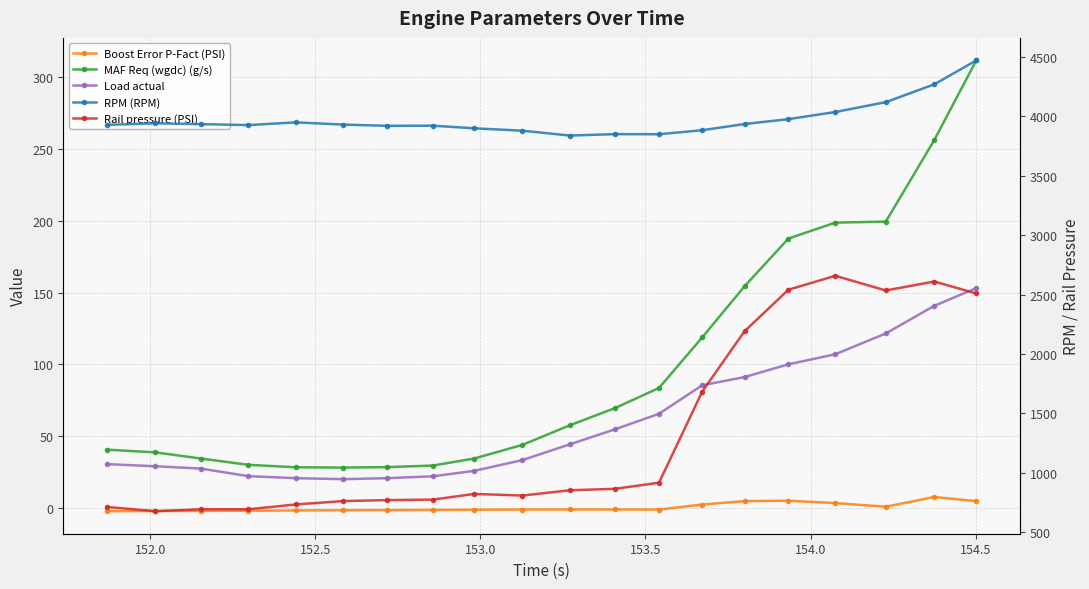

True or false: Boost Error P-Fact (PSI) and MAF Req (wgdc) (g/s) cross at least once.

False